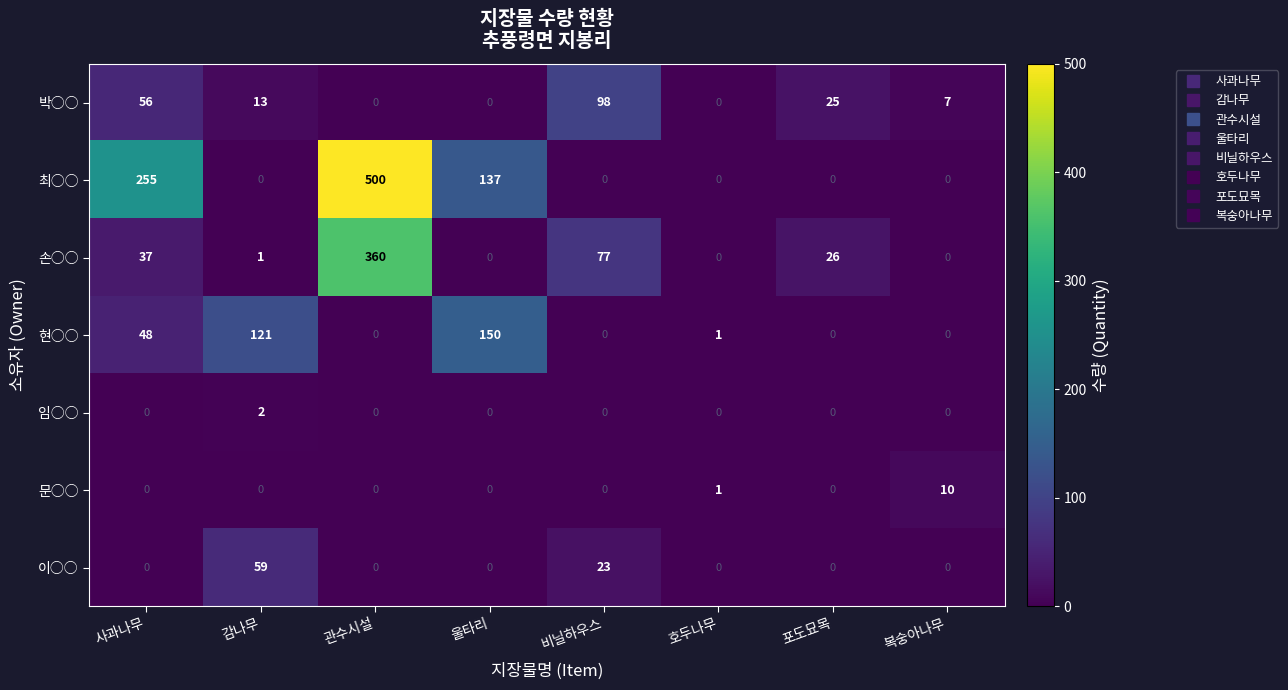

Which label corresponds to the largest value in the chart?

관수시설